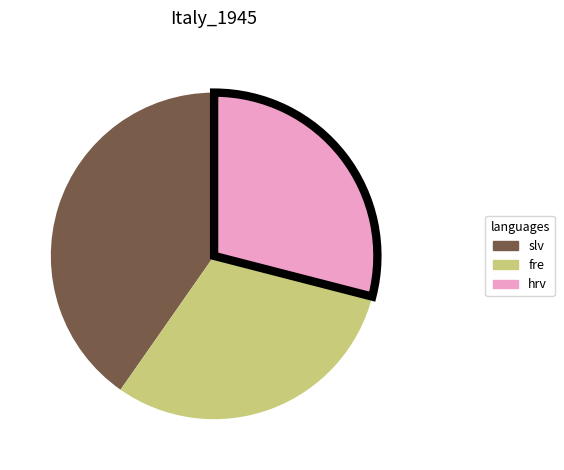

Approximately how many times larger is the value at hrv compared to slv?

0.7